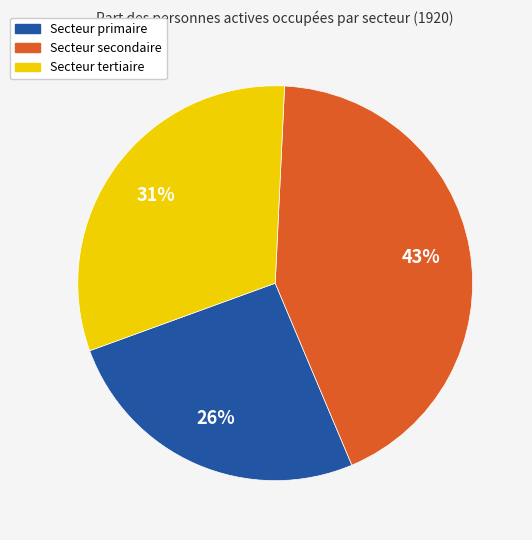

Count the number of slices in the pie.

3